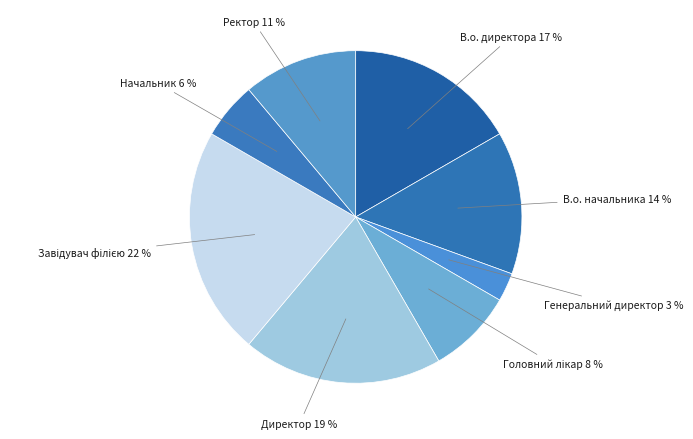

How many slices are in this pie chart?

8